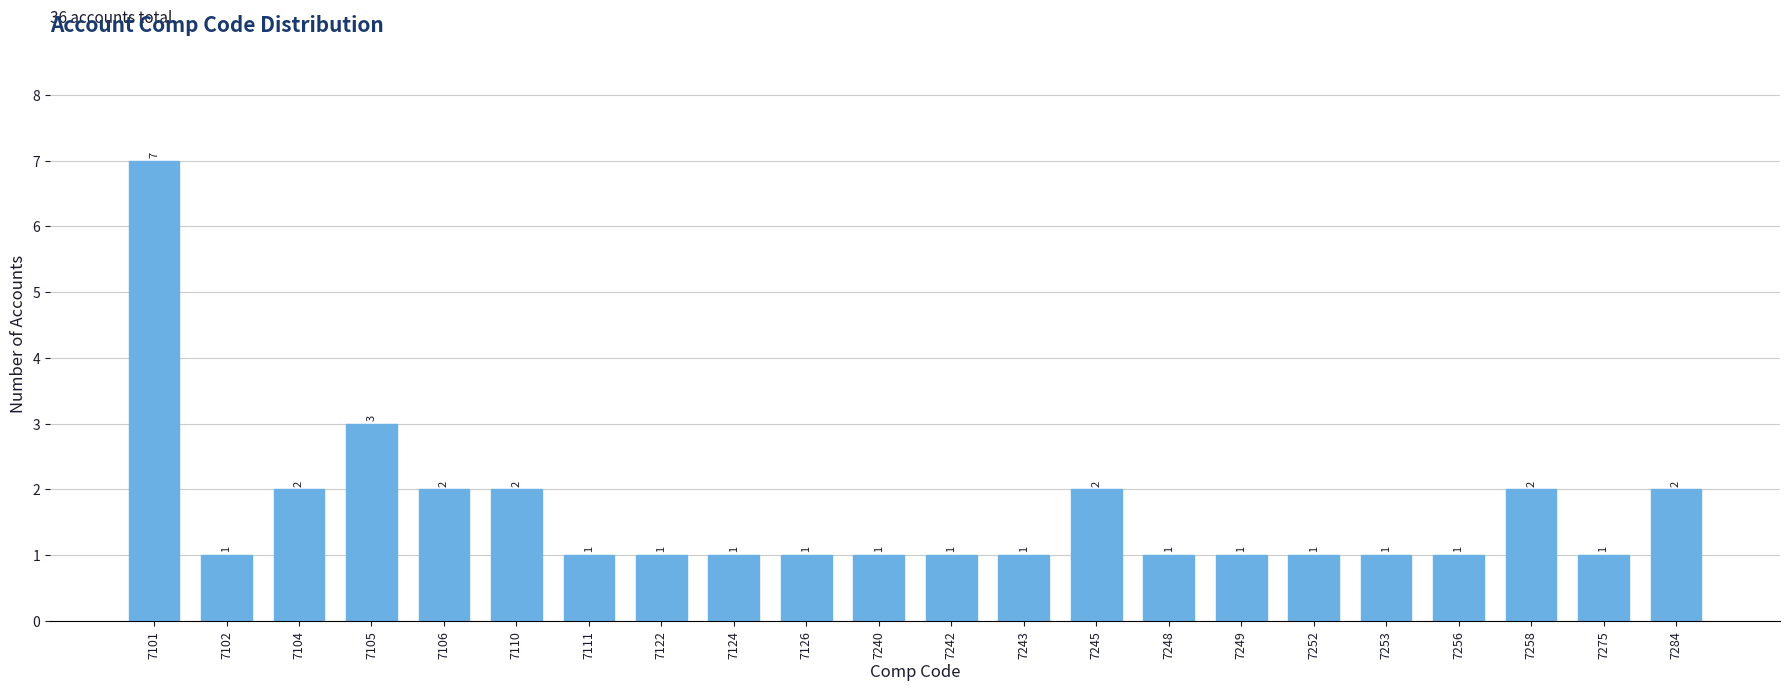

Reading left to right, what are all the values shown in this chart?

7	1	2	3	2	2	1	1	1	1	1	1	1	2	1	1	1	1	1	2	1	2